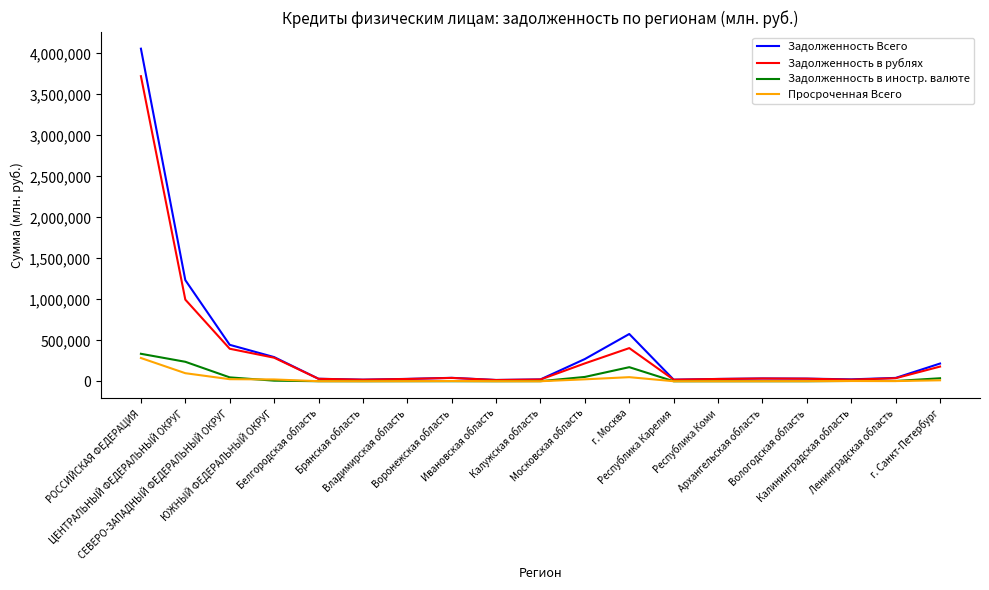

Is it true that Задолженность в рублях equals 33876 at Архангельская область?

True